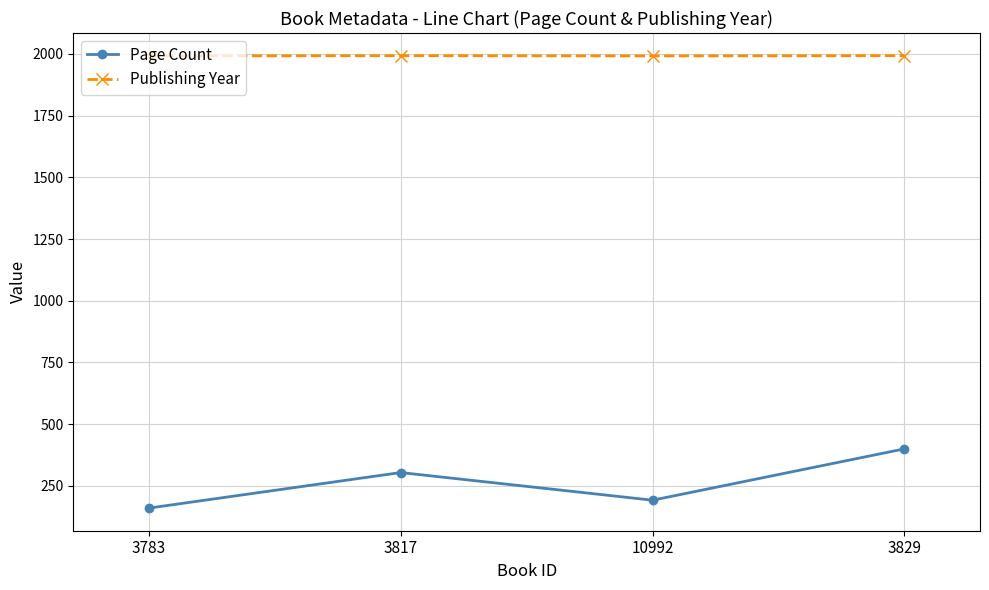

The value of Page Count at 3817 is 304. True or false?

True